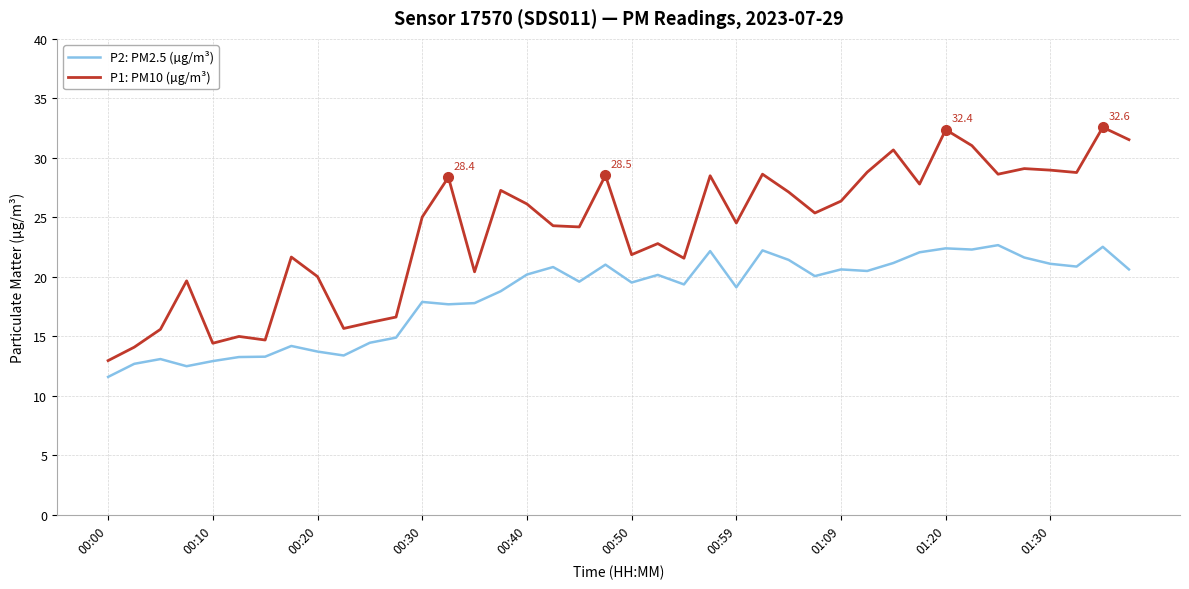

What is the lowest value of the P1: PM10 (µg/m³) series?

13.0